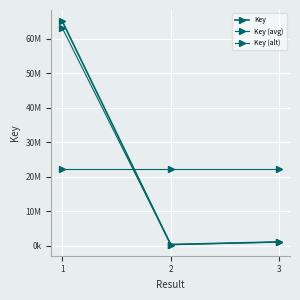

Rank the series by their maximum value, from lowest to highest.

Key (avg), Key (alt), Key